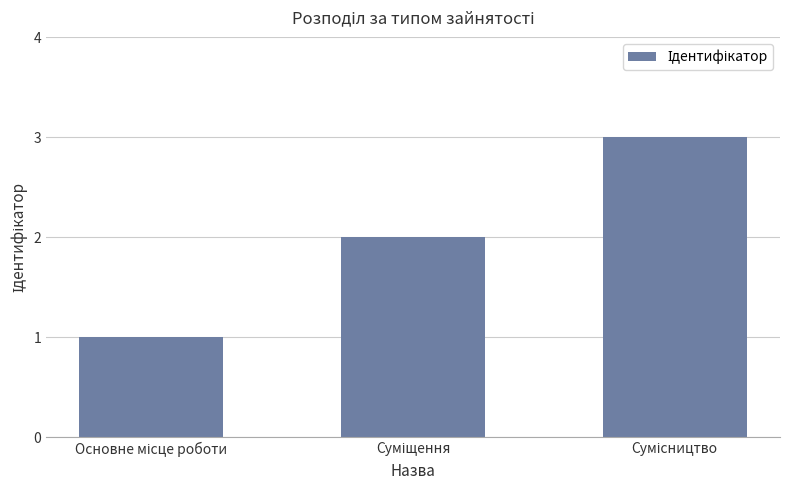

Reading left to right, transcribe all the data shown in this chart.

1	2	3